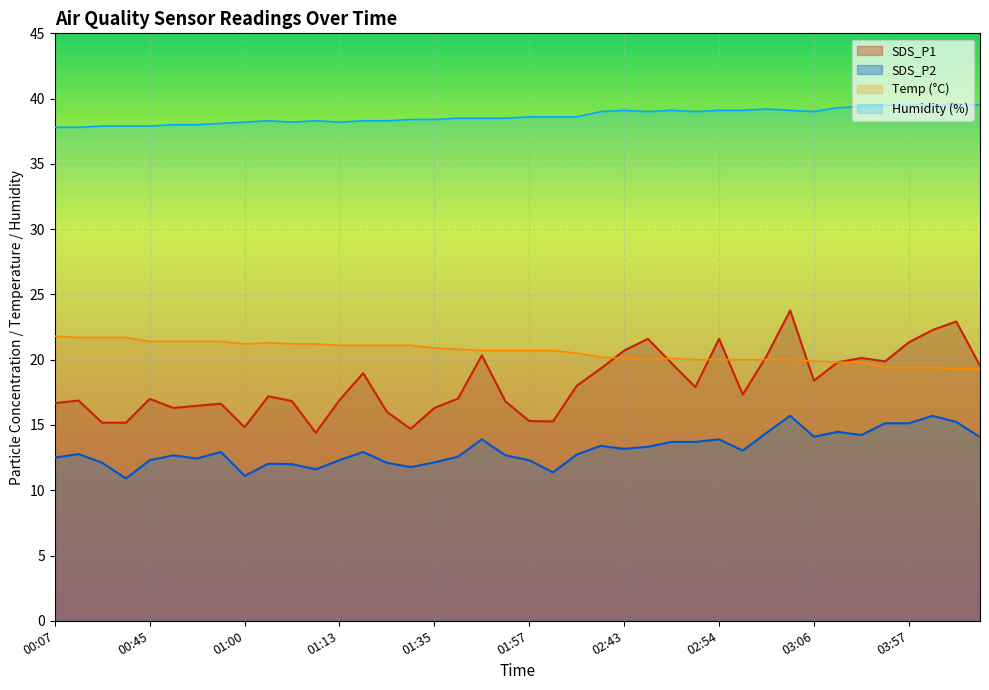

Rank the categories by SDS_P1 value from highest to lowest.

03:03, 04:03, 04:00, 02:46, 02:54, 03:57, 02:43, 01:47, 03:00, 03:23, 03:54, 03:20, 02:49, 04:06, 02:37, 01:19, 03:06, 02:10, 02:52, 02:57, 01:03, 01:45, 00:45, 01:13, 00:20, 01:06, 01:54, 00:07, 00:54, 00:51, 00:48, 01:35, 01:22, 01:57, 02:00, 00:26, 00:29, 01:00, 01:25, 01:09